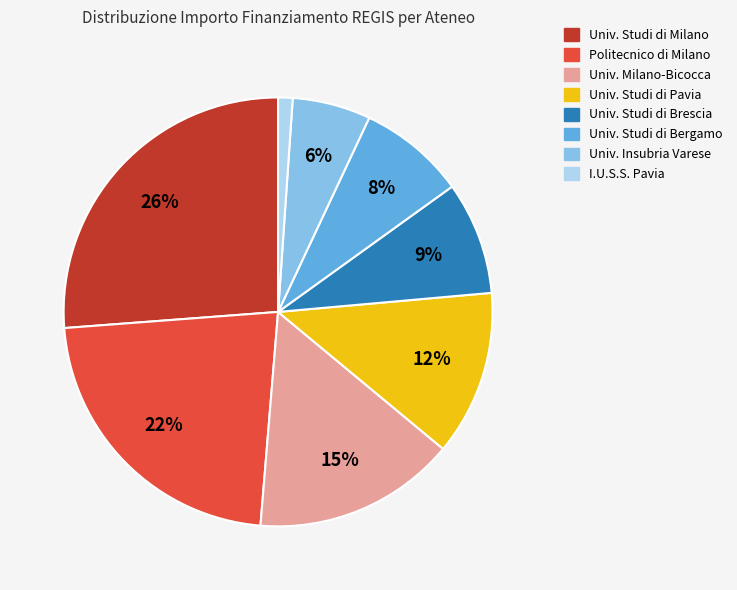

Is there a majority slice in this chart?

No